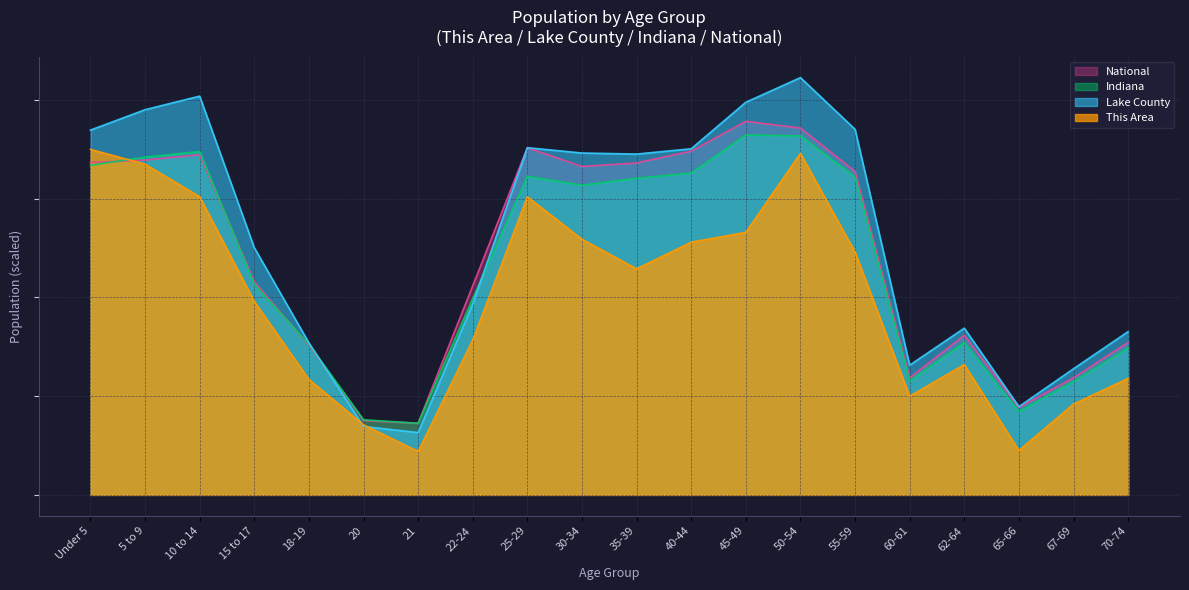

What is the average value of the National series?

241.8